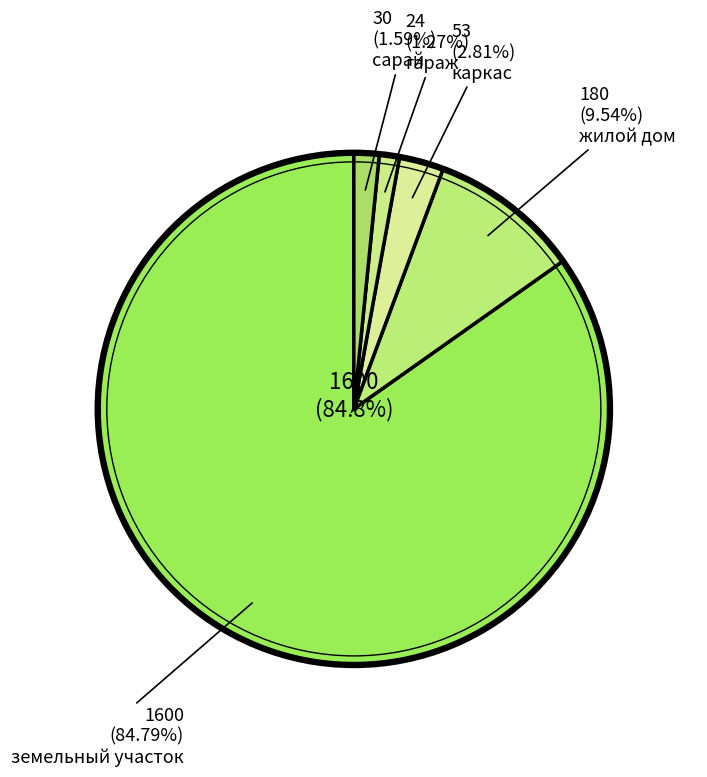

To the nearest percent, what is the difference between the largest and smallest slice percentages?

84%